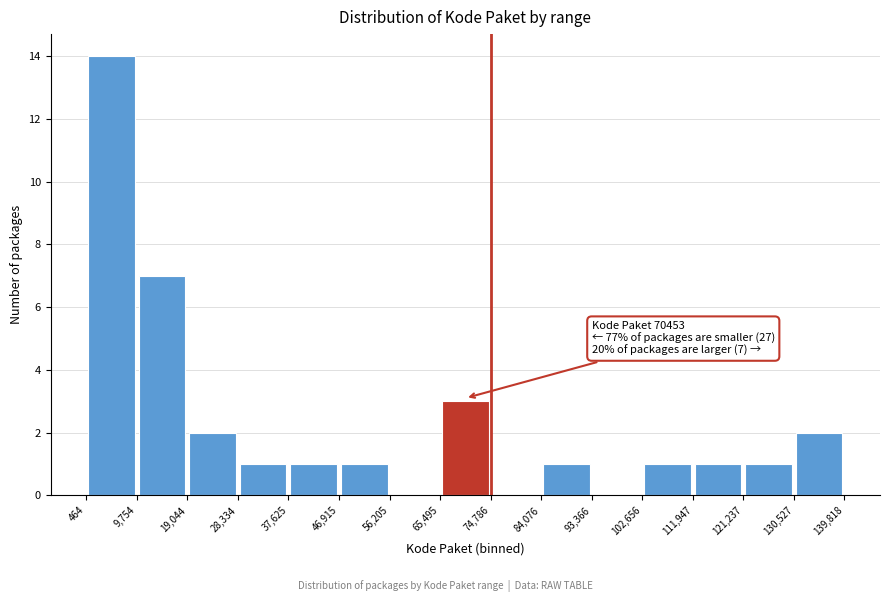

Which range on the x-axis has the tallest bar?

464 to 9,754